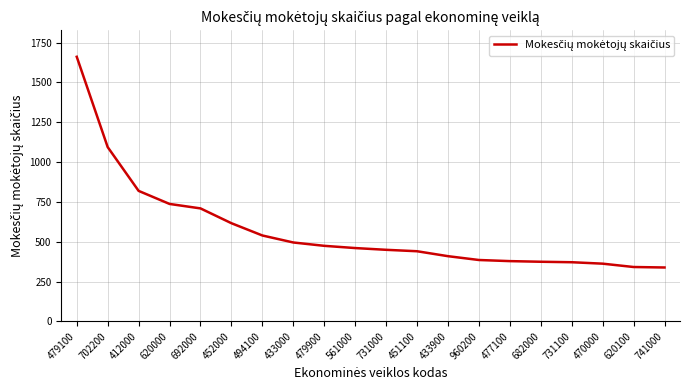

Where is the data nearest to the value 999?

702200